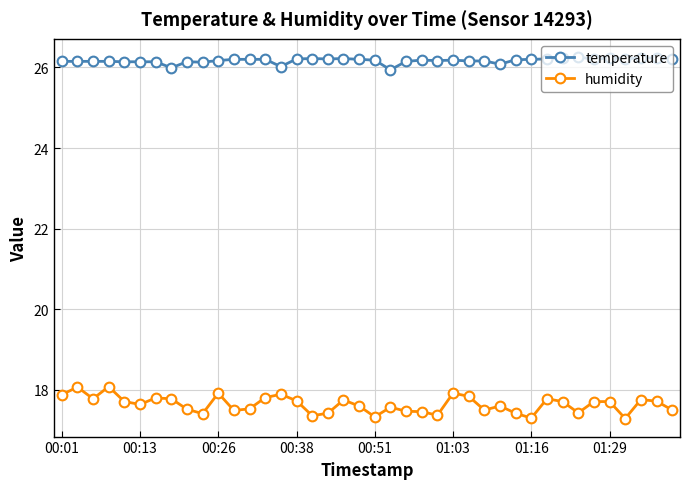

Which series has the largest range (max minus min)?

humidity